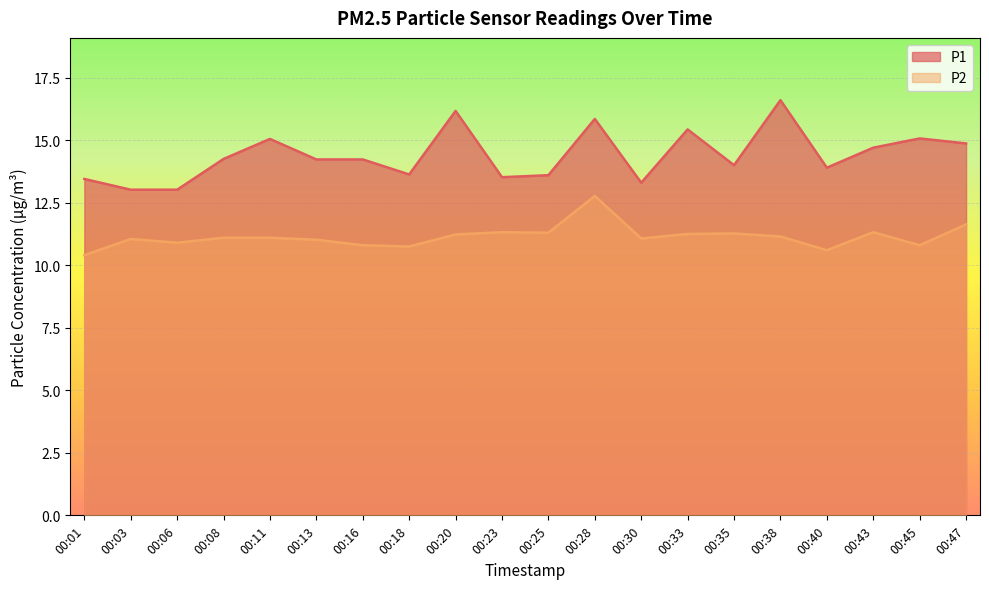

Reading left to right, extract all data points from this chart.

P1: 13.4	13.0	13.0	14.2	15.1	14.2	14.2	13.6	16.2	13.5	13.6	15.8	13.3	15.4	14.0	16.6	13.9	14.7	15.1	14.9
P2: 10.4	11.1	10.9	11.1	11.1	11.0	10.8	10.8	11.2	11.3	11.3	12.8	11.1	11.2	11.3	11.2	10.6	11.3	10.8	11.6